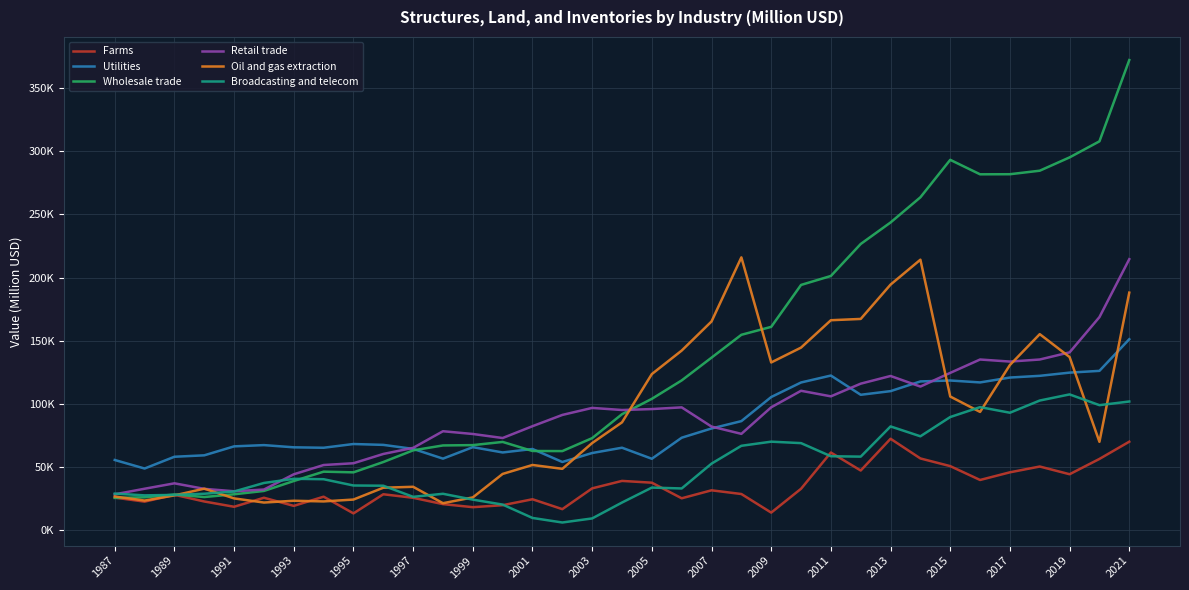

What are all the series names shown in the legend?

Farms, Utilities, Wholesale trade, Retail trade, Oil and gas extraction, Broadcasting and telecom